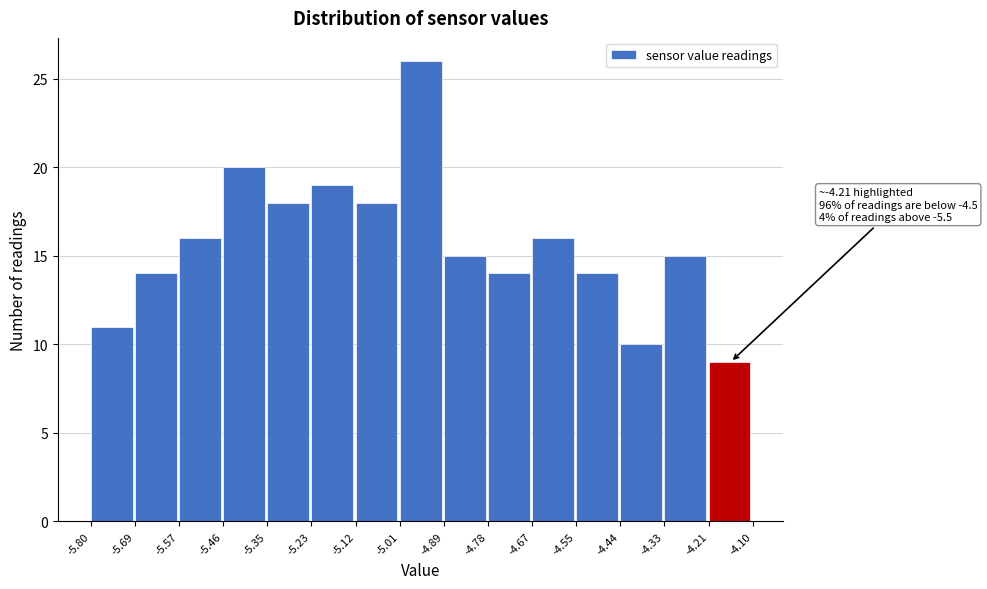

Over which range of the x-axis is the bar tallest?

-5.01 to -4.89